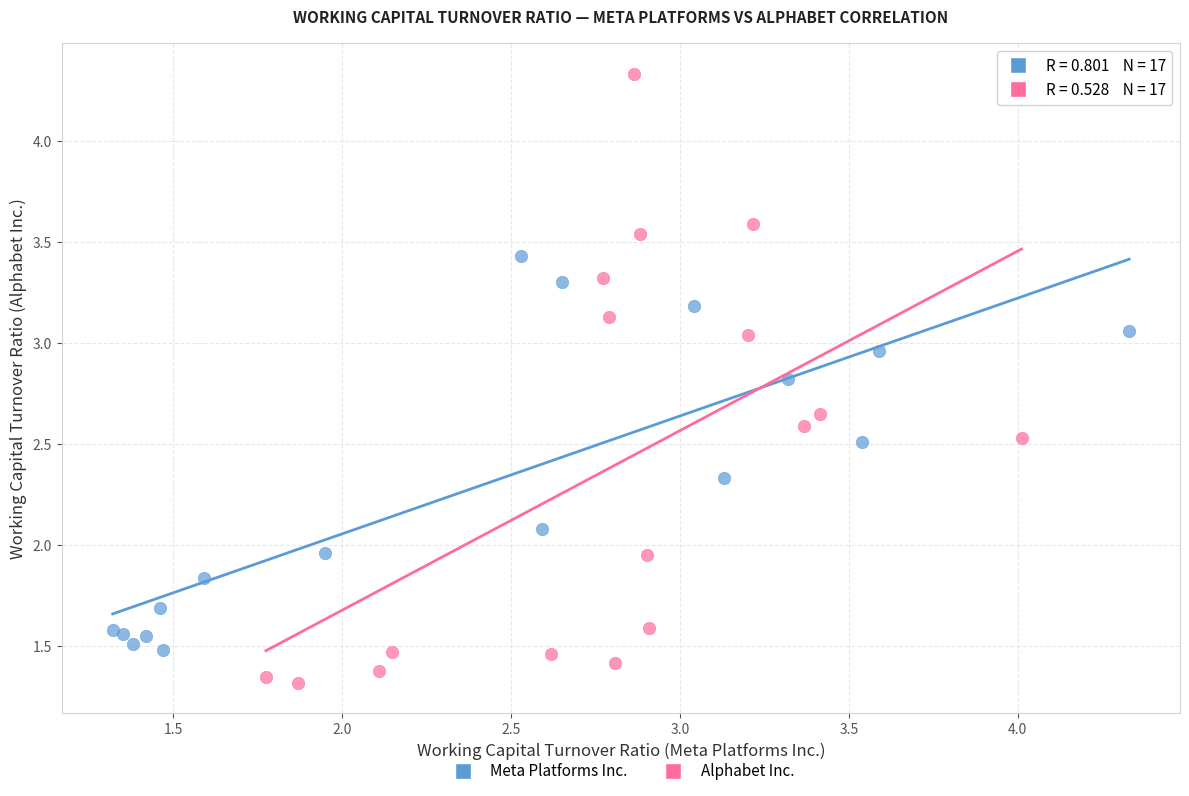

What are all the series names shown in the legend?

Meta Platforms Inc., Alphabet Inc.